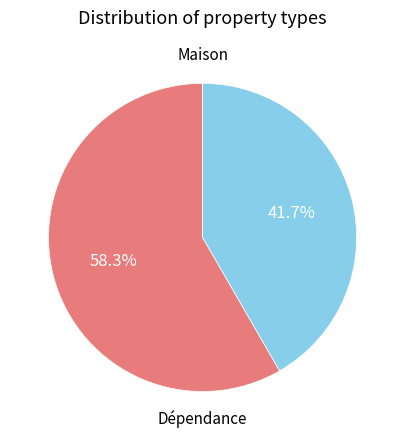

Is there any slice that represents more than half of the pie?

Yes